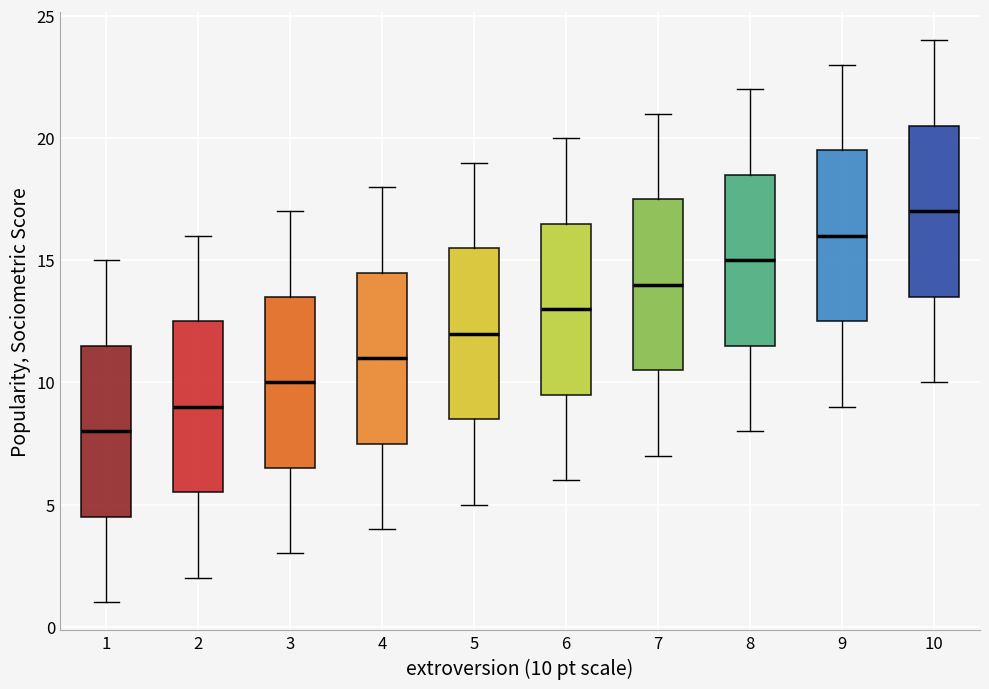

Which box's median line is the lowest?

1